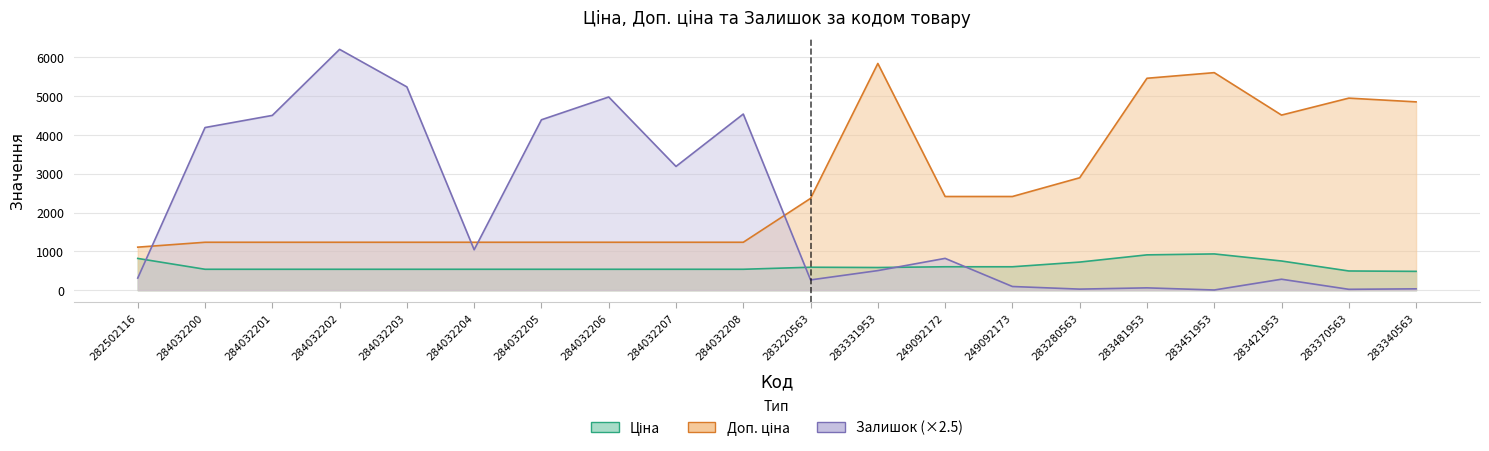

True or false: Ціна and Доп. ціна intersect in this chart.

False